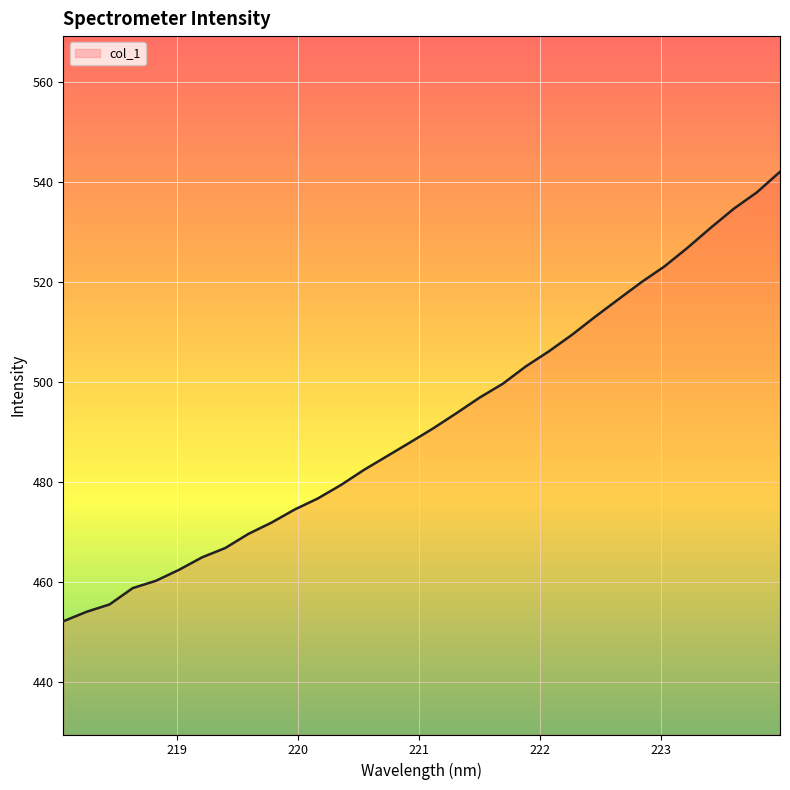

What is the smallest value displayed?

452.2